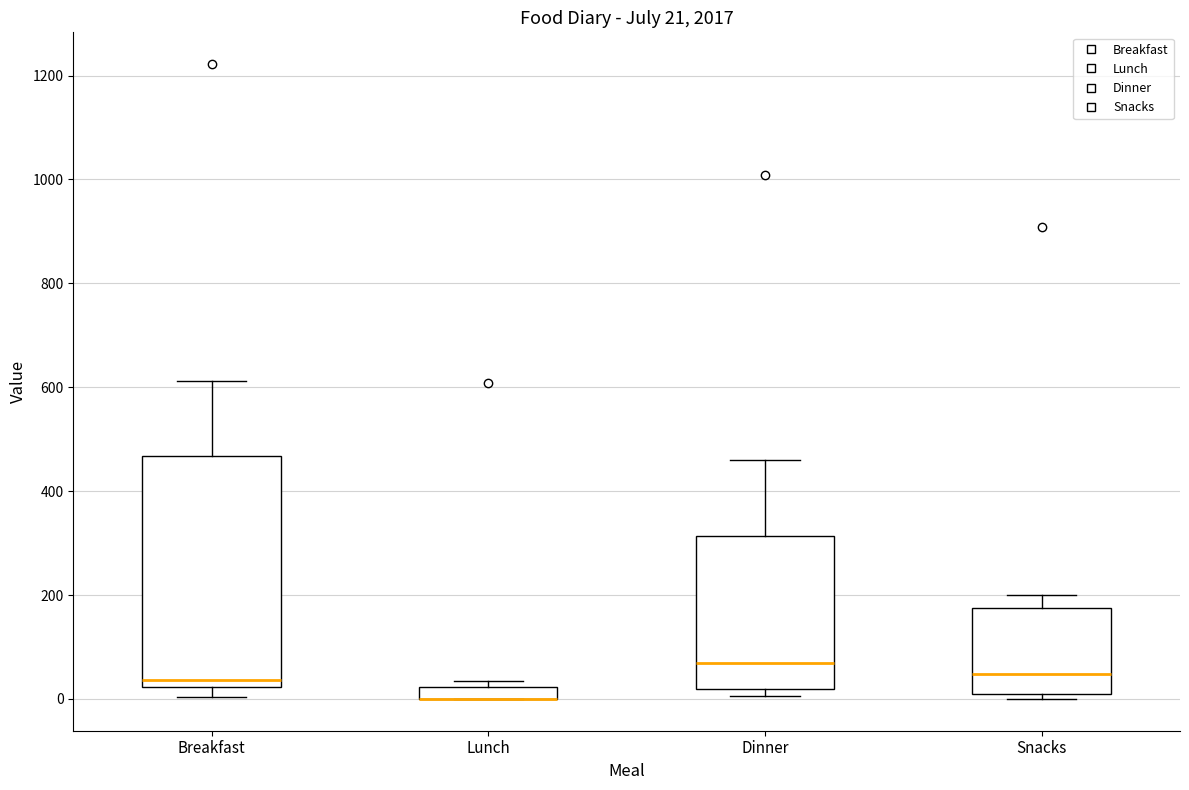

Which box is the tallest, from its lower edge to its upper edge?

Breakfast